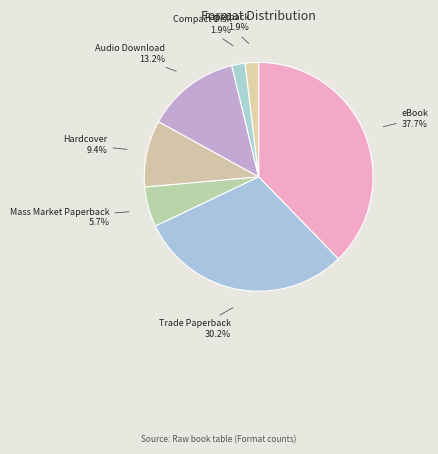

The Audio Download slice represents 24% of the pie. True or false?

False